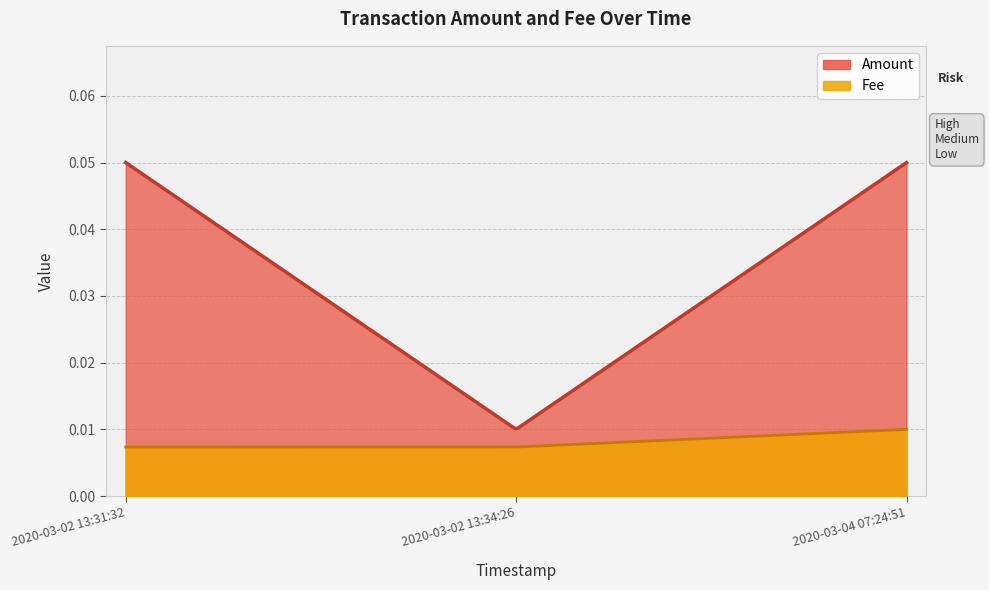

What are all the series names shown in the legend?

Amount, Fee